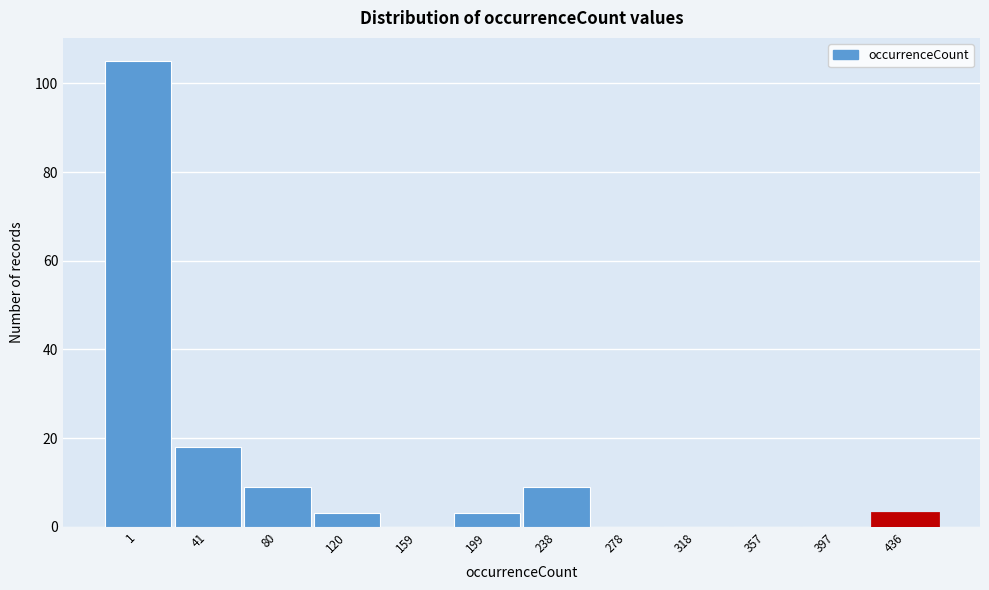

Reading right to left, what are all the values shown in this chart?

436=3	397=0	357=0	318=0	278=0	238=9	199=3	159=0	120=3	80=9	41=18	1=105